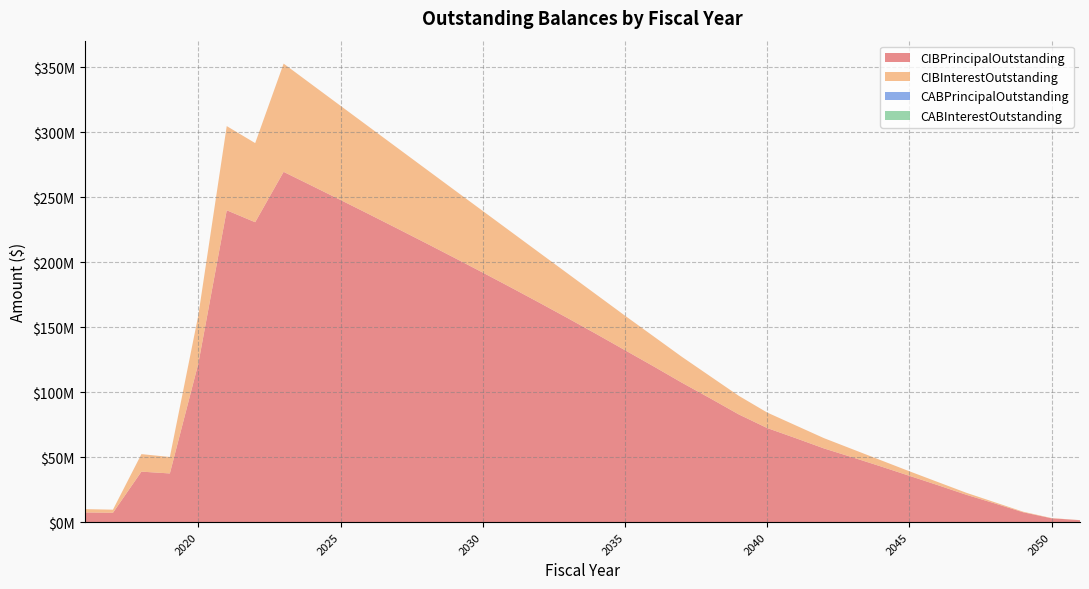

Reading left to right, extract all data points from this chart.

CIBPrincipalOutstanding: 2016=7490000.0	2017=7215000.0	2018=38875000.0	2019=37485000.0	2020=121985000.0	2021=240030000.0	2022=230835000.0	2023=269600000.0	2024=258820000.0	2025=247965000.0	2026=237015000.0	2027=225955000.0	2028=214785000.0	2029=203500000.0	2030=192090000.0	2031=180525000.0	2032=168790000.0	2033=156875000.0	2034=144730000.0	2035=132365000.0	2036=120000000.0	2037=107365000.0	2038=95290000.0	2039=82950000.0	2040=72445000.0	2041=64690000.0	2042=56725000.0	2043=49890000.0	2044=42875000.0	2045=35675000.0	2046=28470000.0	2047=21085000.0	2048=14435000.0	2049=7610000.0	2050=2965000.0	2051=1510000.0
CIBInterestOutstanding: 2016=2553865.0	2017=2399393.0	2018=13486524.5	2019=12673685.5	2020=37154114.0	2021=64802473.5	2022=60901954.5	2023=83321145.0	2024=77860685.5	2025=72498041.5	2026=67238913.0	2027=62093482.5	2028=57073095.0	2029=52187349.5	2030=47447880.5	2031=42868602.0	2032=38473651.5	2033=34283050.5	2034=30318813.0	2035=26594489.0	2036=23122467.0	2037=19916576.5	2038=16988808.0	2039=14331298.0	2040=11949997.0	2041=9822386.5	2042=7921194.5	2043=6253638.5	2044=4778112.0	2045=3499937.5	2046=2426282.0	2047=1560831.5	2048=909000.0	2049=449188.5	2050=186607.5	2051=62967.0
CABPrincipalOutstanding: 2016=0.0	2017=0.0	2018=0.0	2019=0.0	2020=0.0	2021=0.0	2022=0.0	2023=0.0	2024=0.0	2025=0.0	2026=0.0	2027=0.0	2028=0.0	2029=0.0	2030=0.0	2031=0.0	2032=0.0	2033=0.0	2034=0.0	2035=0.0	2036=0.0	2037=0.0	2038=0.0	2039=0.0	2040=0.0	2041=0.0	2042=0.0	2043=0.0	2044=0.0	2045=0.0	2046=0.0	2047=0.0	2048=0.0	2049=0.0	2050=0.0	2051=0.0
CABInterestOutstanding: 2016=0.0	2017=0.0	2018=0.0	2019=0.0	2020=0.0	2021=0.0	2022=0.0	2023=0.0	2024=0.0	2025=0.0	2026=0.0	2027=0.0	2028=0.0	2029=0.0	2030=0.0	2031=0.0	2032=0.0	2033=0.0	2034=0.0	2035=0.0	2036=0.0	2037=0.0	2038=0.0	2039=0.0	2040=0.0	2041=0.0	2042=0.0	2043=0.0	2044=0.0	2045=0.0	2046=0.0	2047=0.0	2048=0.0	2049=0.0	2050=0.0	2051=0.0